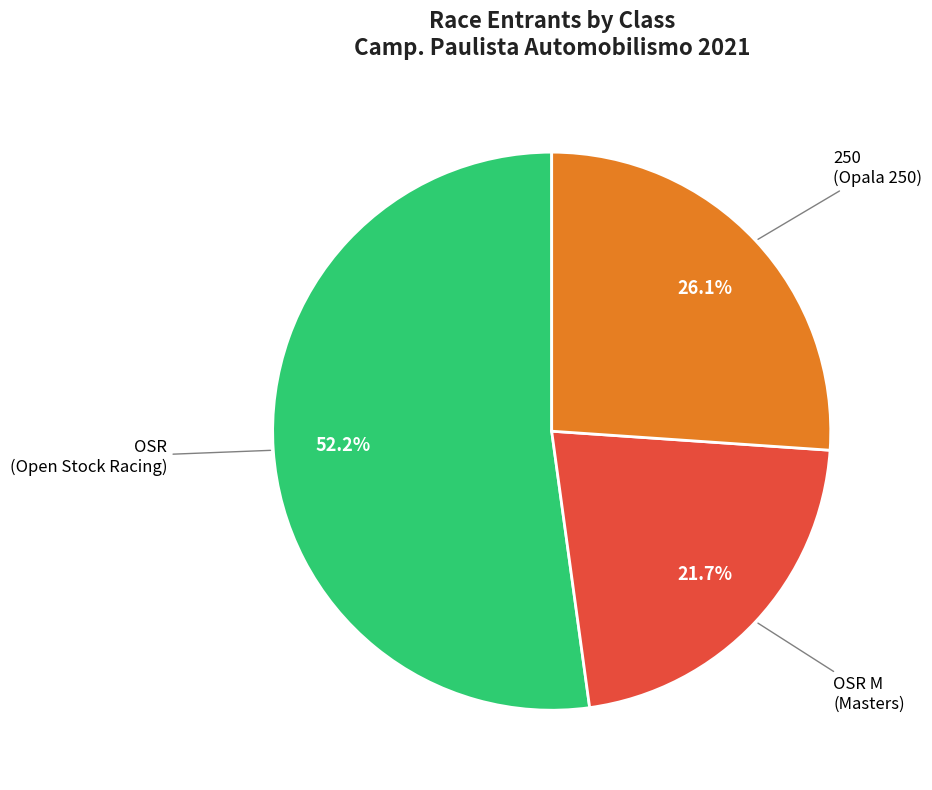

Is there a majority slice in this chart?

Yes